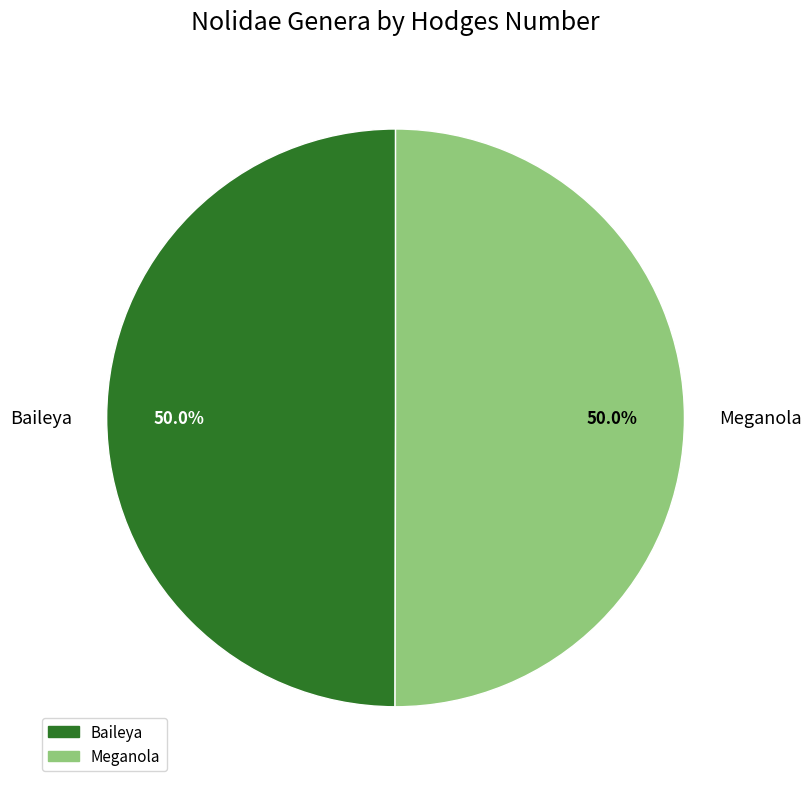

Approximately how many times larger is the value at Meganola compared to Baileya?

1.0